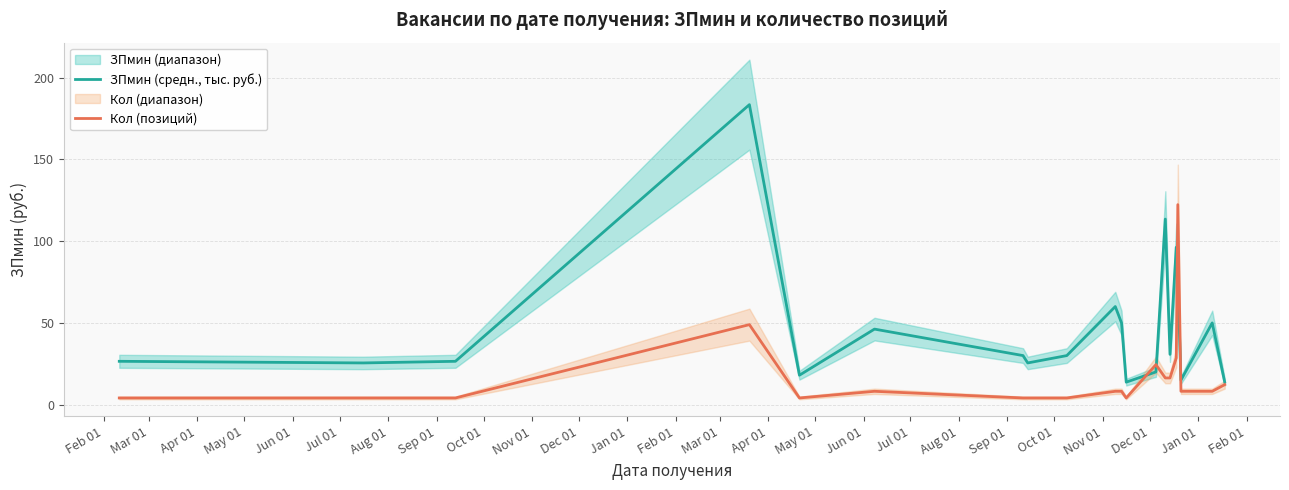

What is the maximum value for ЗПмин (средн., тыс. руб.)?

183.5